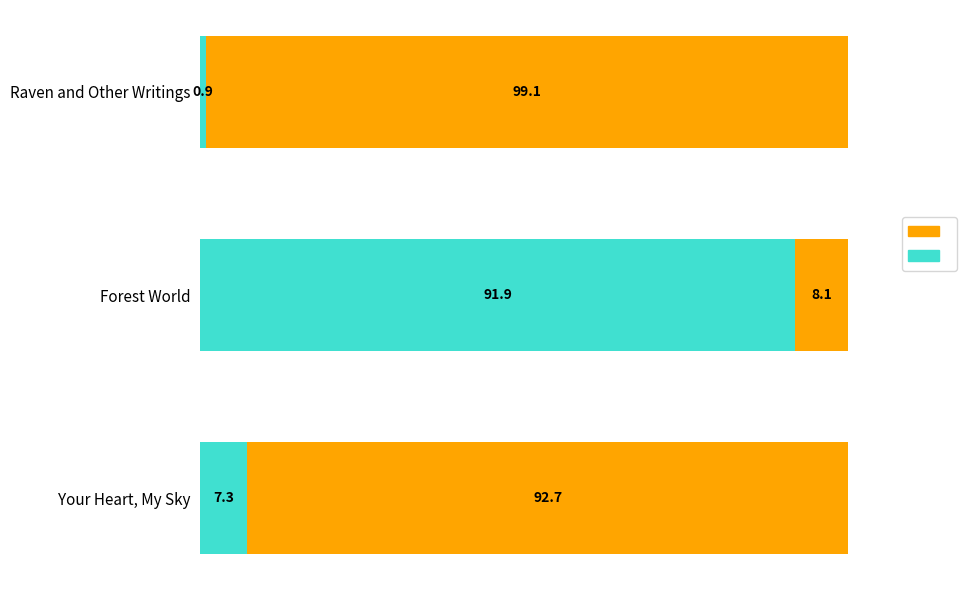

What is the total value across all series at Forest World?

100.0